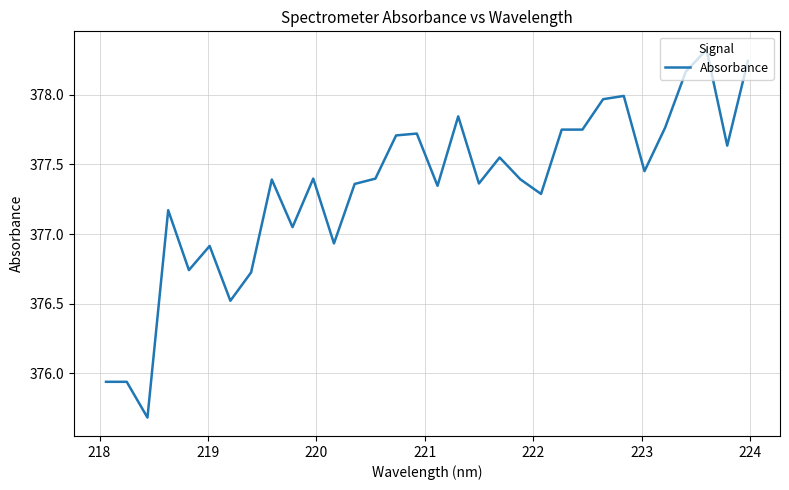

What is the maximum value shown in the chart?

378.3